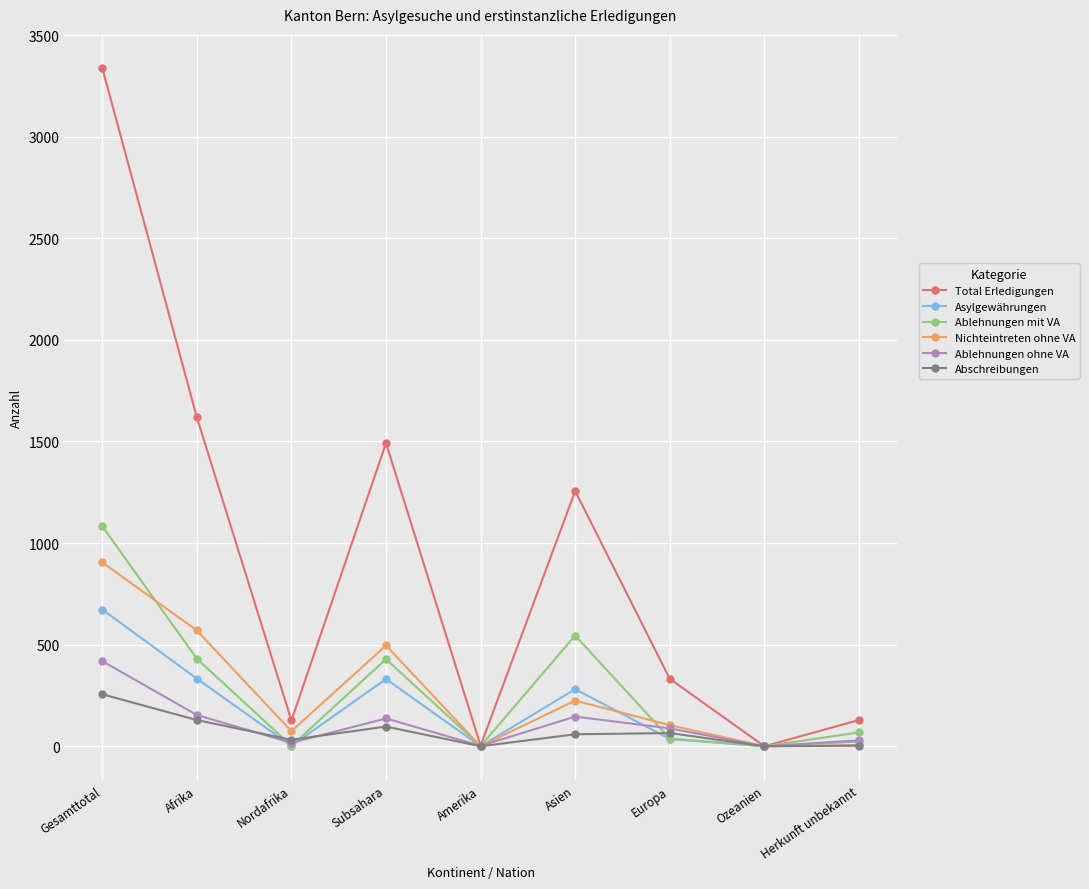

Which series changed the most between Subsahara and Europa?

Total Erledigungen